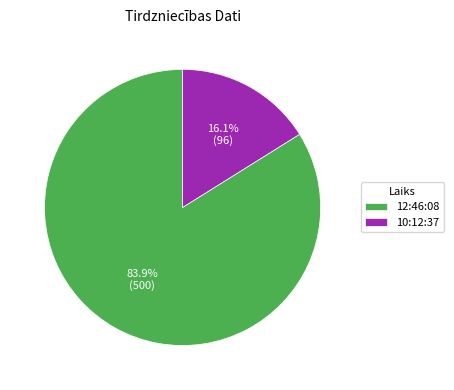

Count the number of slices in the pie.

2